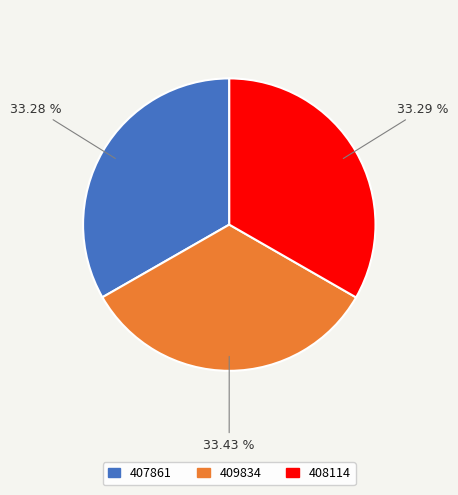

How many slices are in this pie chart?

3